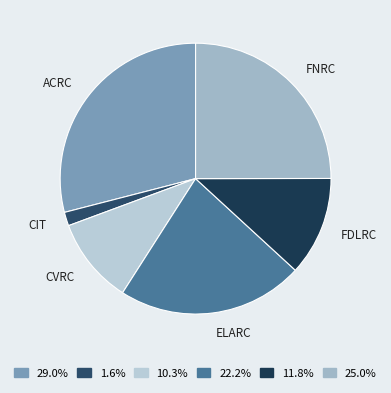

What is the largest slice in the pie chart?

ACRC